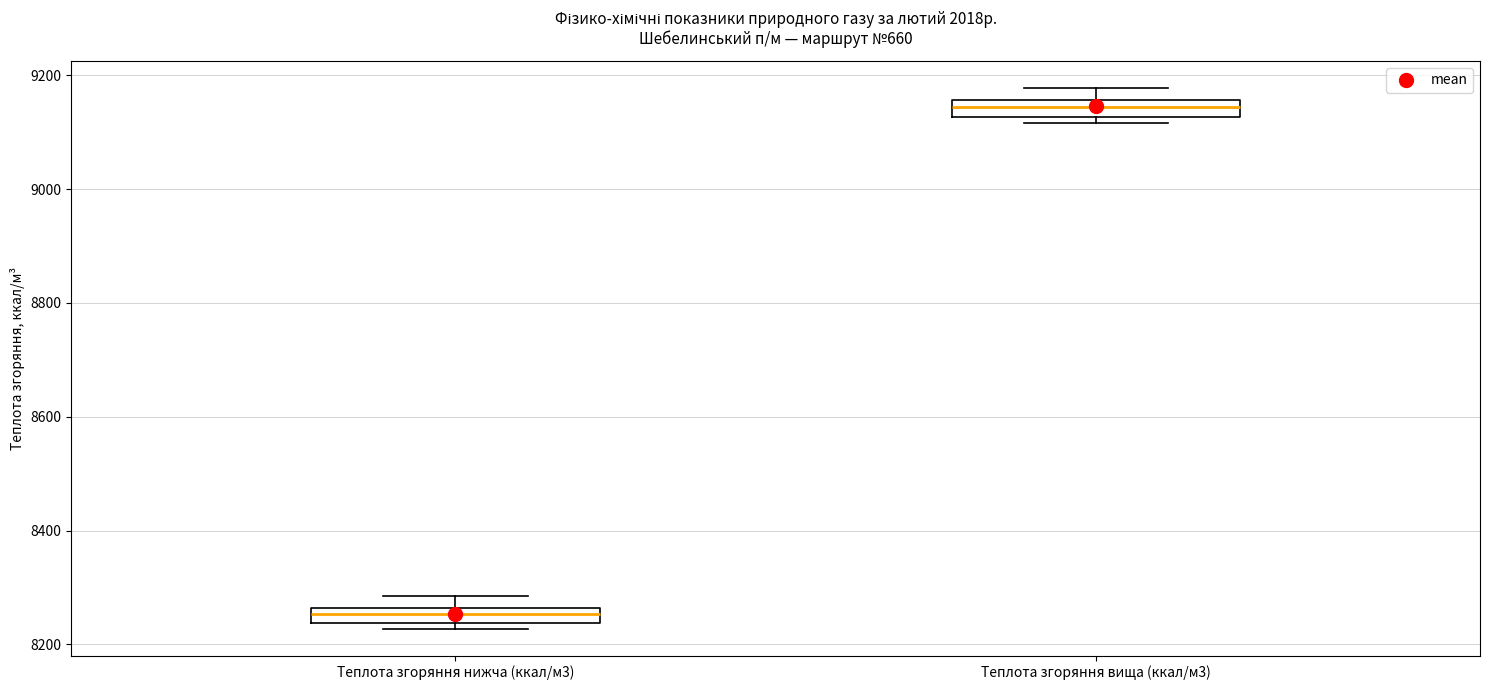

Which box's median line is the lowest?

Теплота згоряння нижча (ккал/м3)